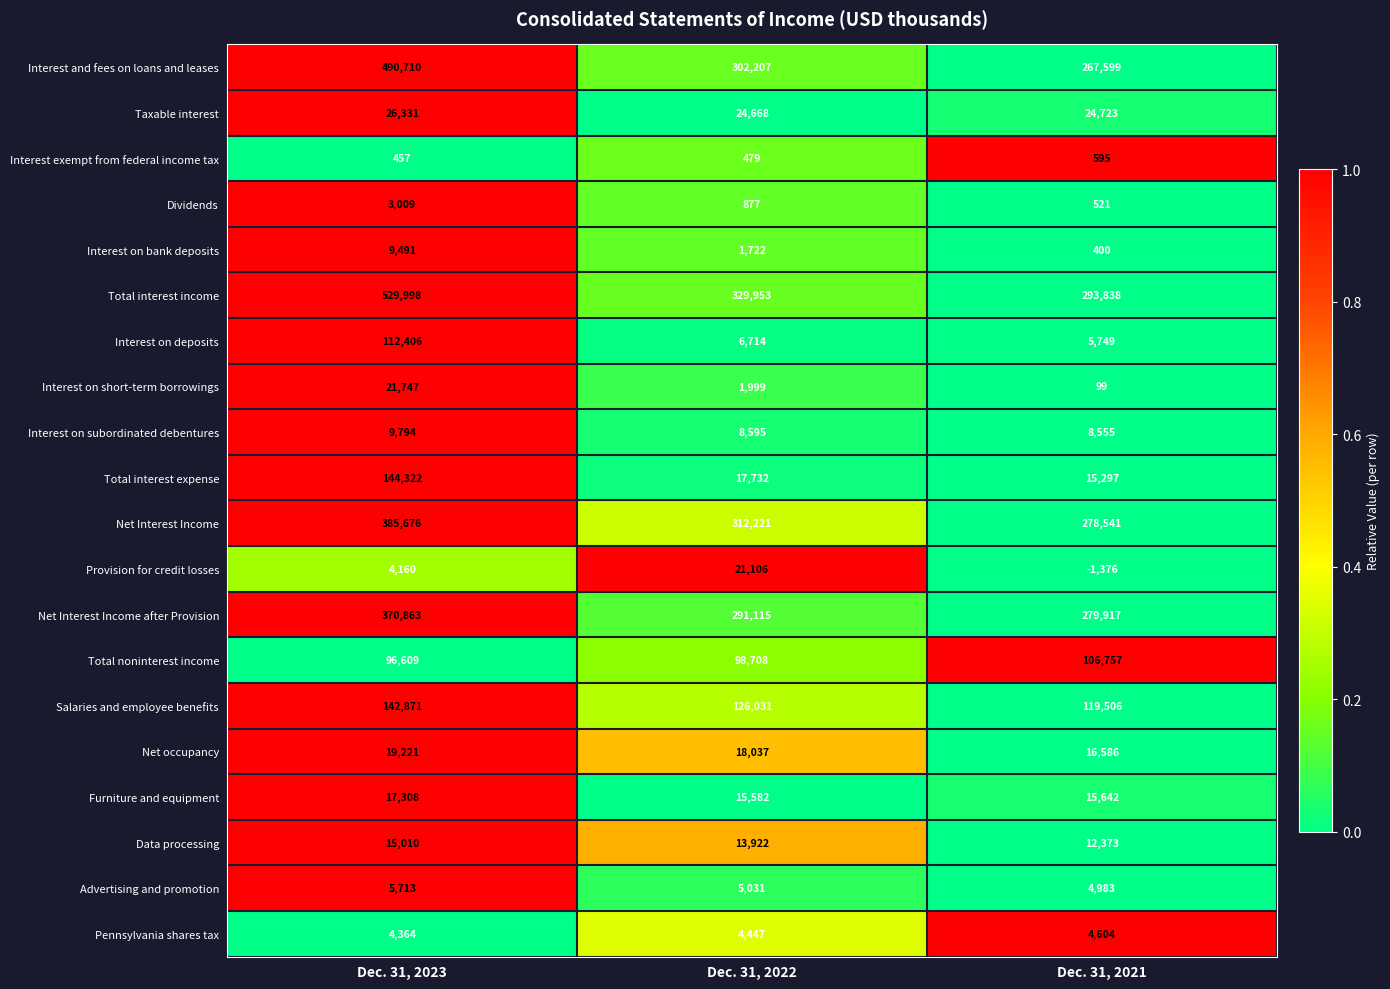

How many categories are shown in the chart?

3